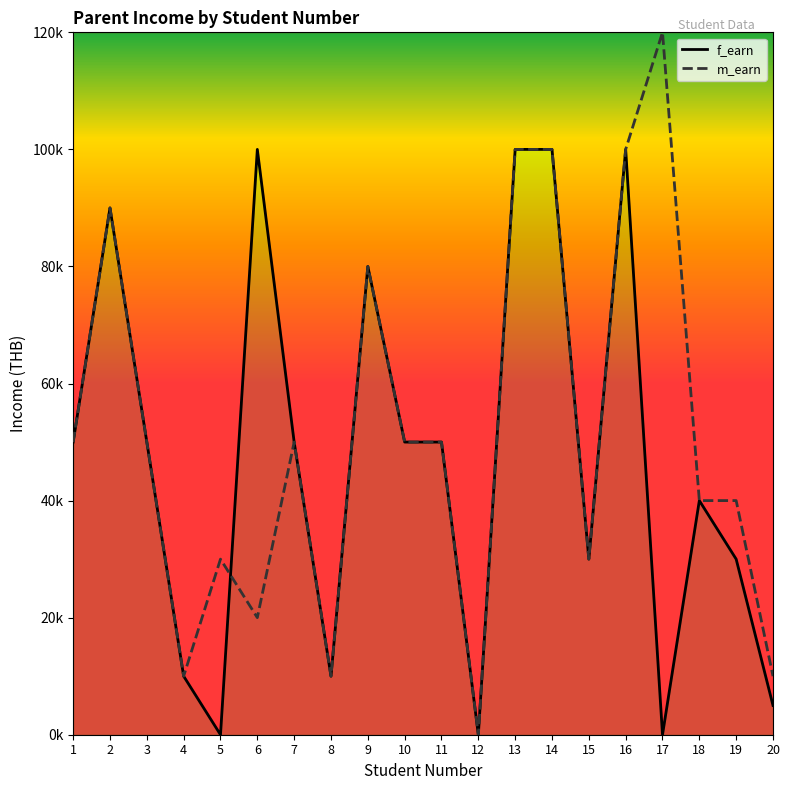

Reading left to right, transcribe all the data shown in this chart.

f_earn: 1=50000	2=90000	3=50000	4=10000	5=0	6=100000	7=50000	8=10000	9=80000	10=50000	11=50000	12=0	13=100000	14=100000	15=30000	16=100000	17=0	18=40000	19=30000	20=5000
m_earn: 1=50000	2=90000	3=50000	4=10000	5=30000	6=20000	7=50000	8=10000	9=80000	10=50000	11=50000	12=0	13=100000	14=100000	15=30000	16=100000	17=120000	18=40000	19=40000	20=10000